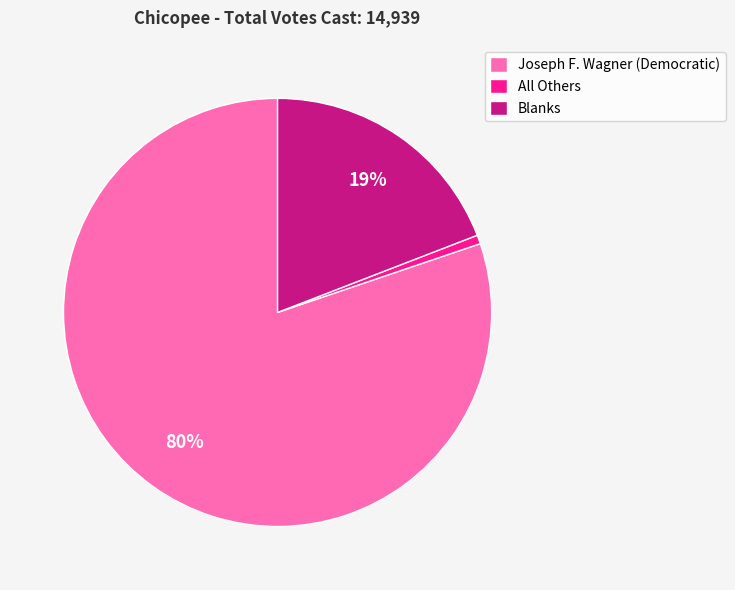

Combined, do Joseph F. Wagner (Democratic) and All Others account for over 50%?

Yes